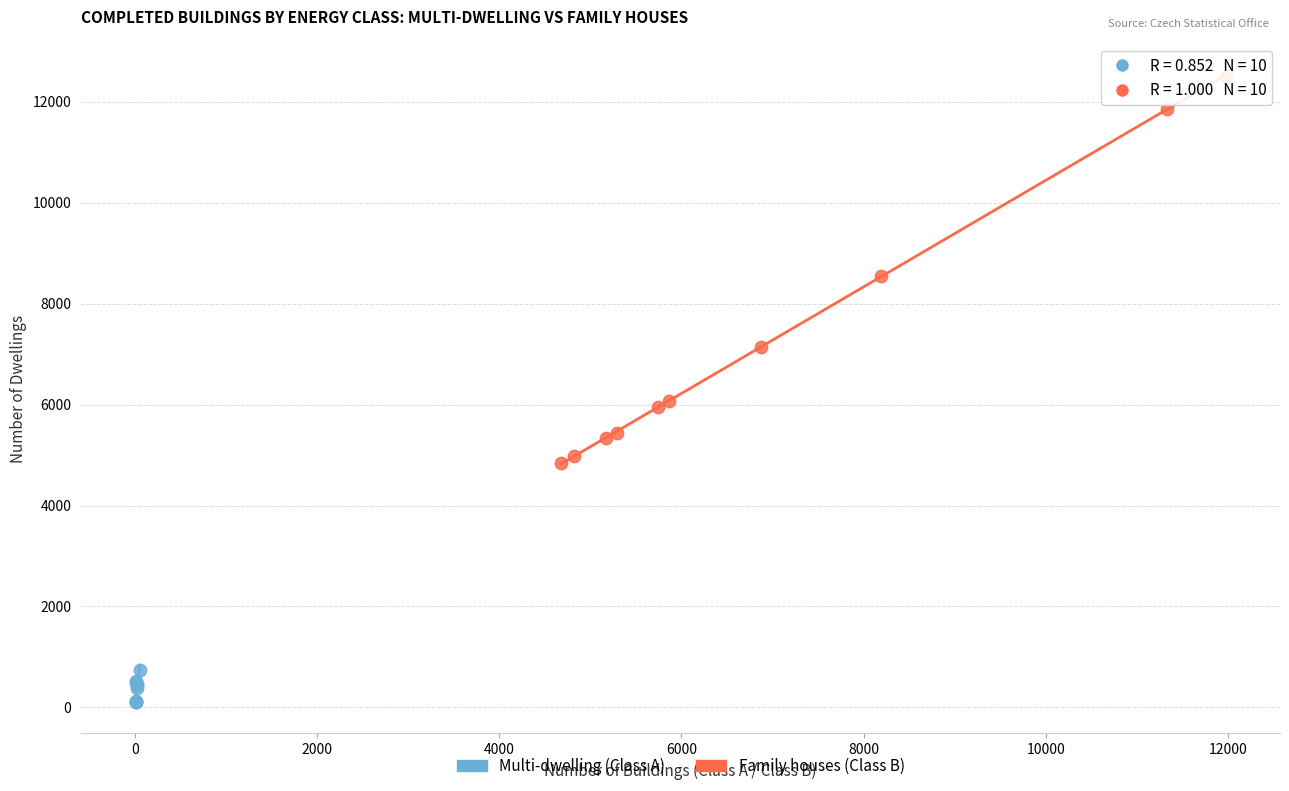

Which series has the largest Y range (max minus min)?

Family houses (Class B)